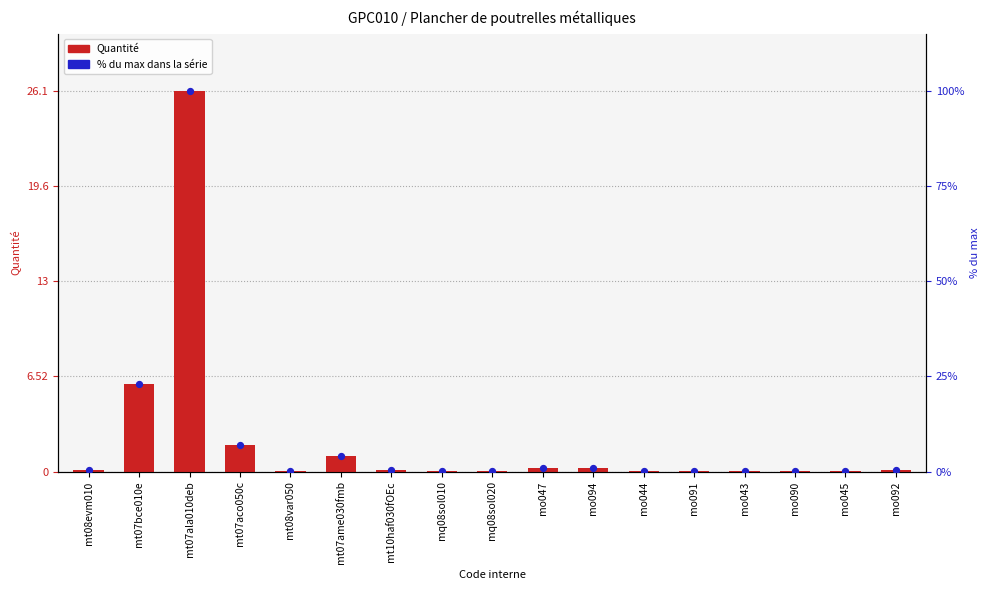

Which series contains the highest Y value?

% du max